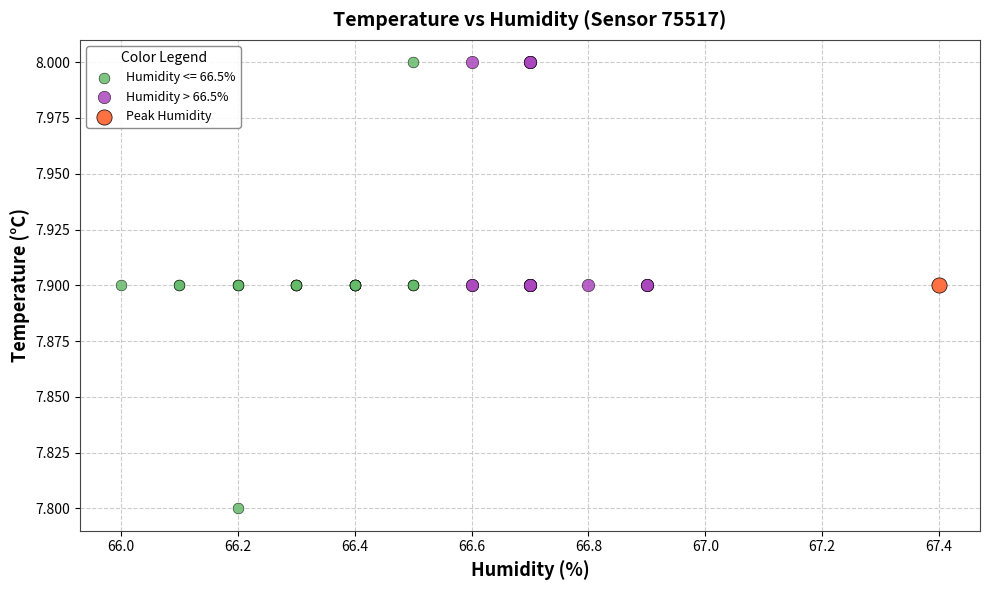

What are all the series names shown in the legend?

Humidity <= 66.5%, Humidity > 66.5%, Peak Humidity